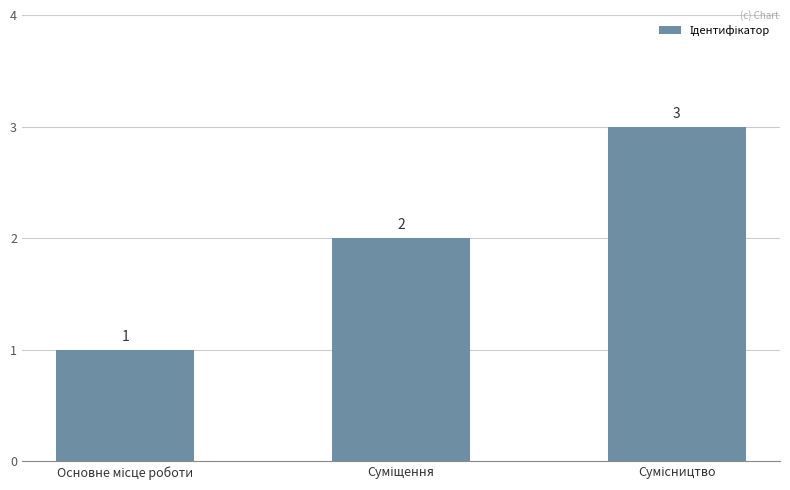

What is the value of the 3rd bar from the left?

3